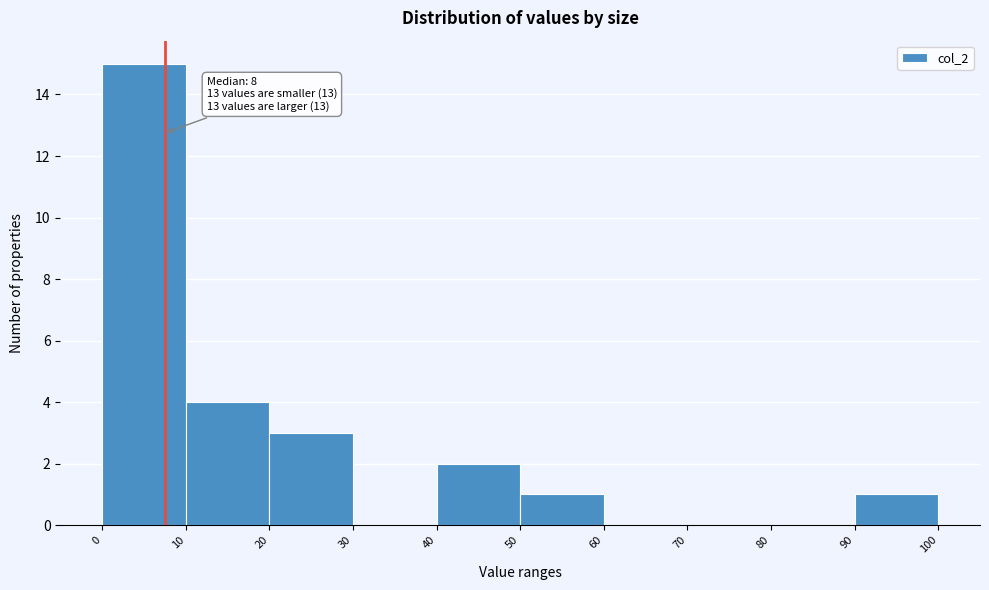

Which range on the x-axis has the tallest bar?

0 to 10